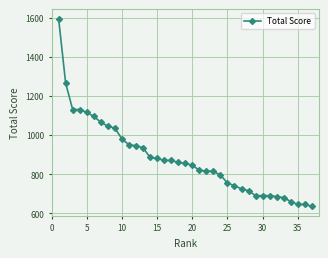

What is the maximum value shown in the chart?

1595